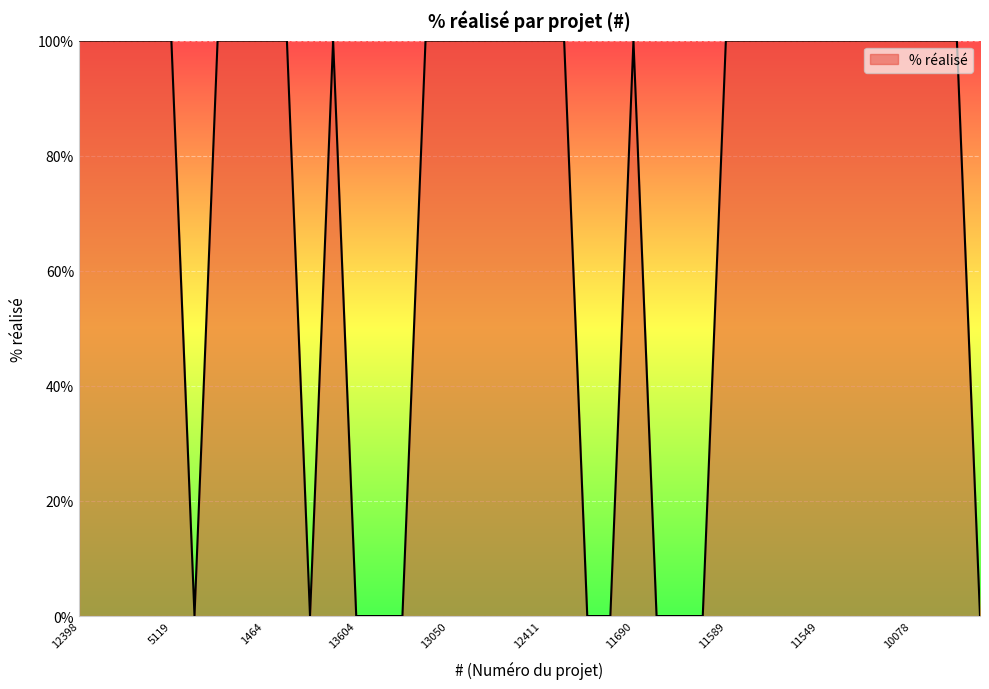

What is the difference between the maximum and minimum values?

100